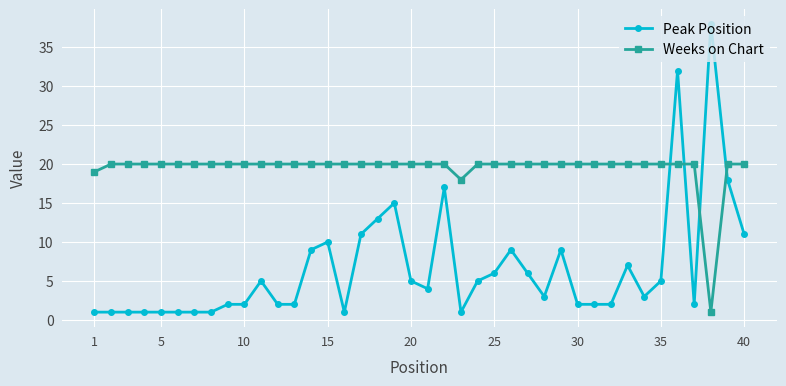

Which series has the widest spread of values?

Peak Position